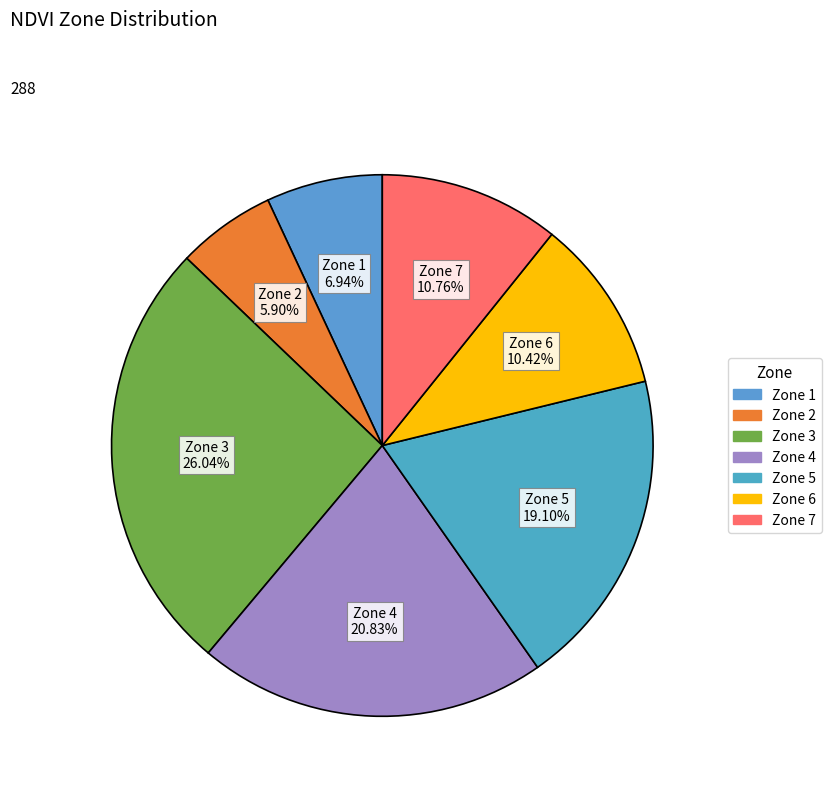

Does any single category account for the majority?

No